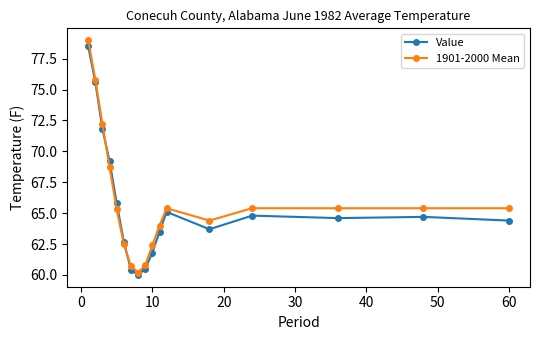

At how many categories does at least one series exceed 77?

1